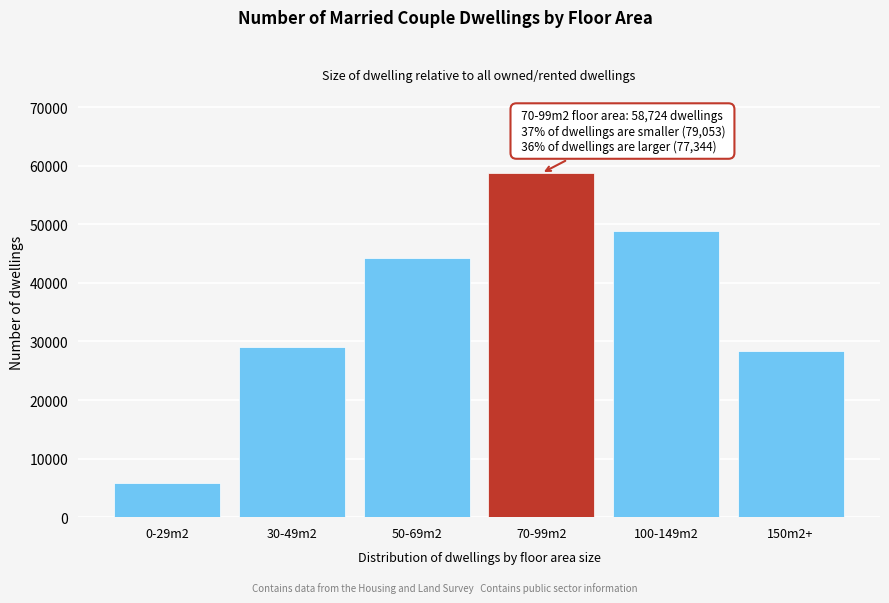

Reading left to right, what are all the values shown in this chart?

0-29m2=5888	30-49m2=28978	50-69m2=44187	70-99m2=58724	100-149m2=48932	150m2+=28412